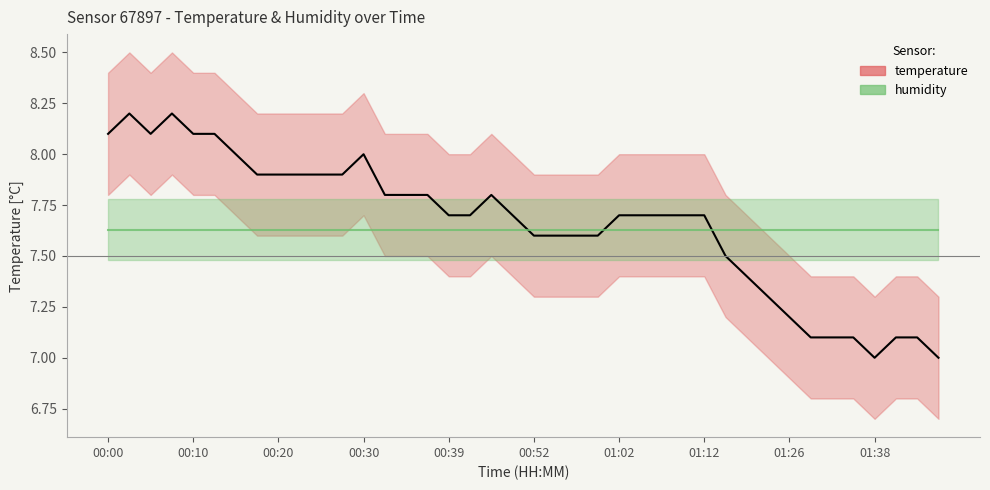

Which has a higher value, 35 or 30?

30